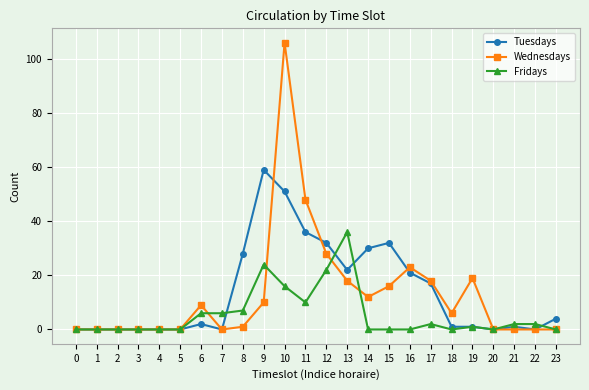

Which label corresponds to the largest value in the chart?

10